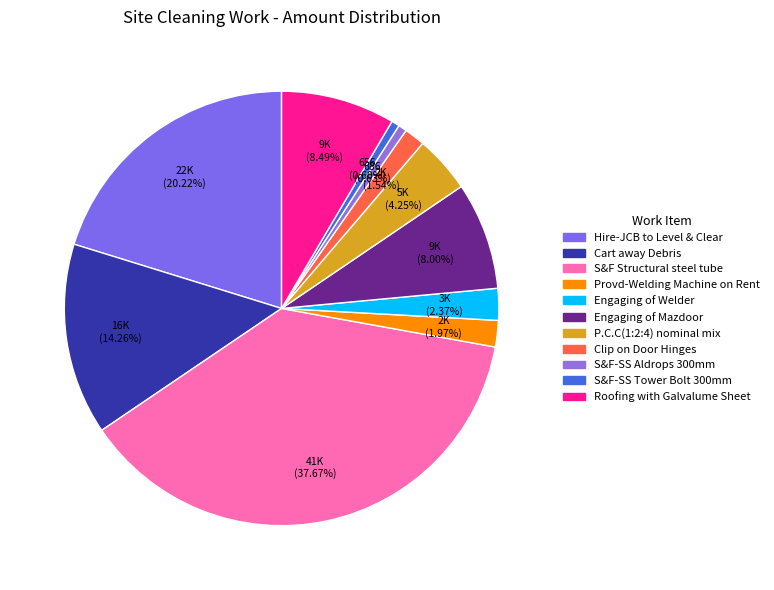

To the nearest percent, what is the combined percentage of Engaging of Mazdoor and Clip on Door Hinges?

10%